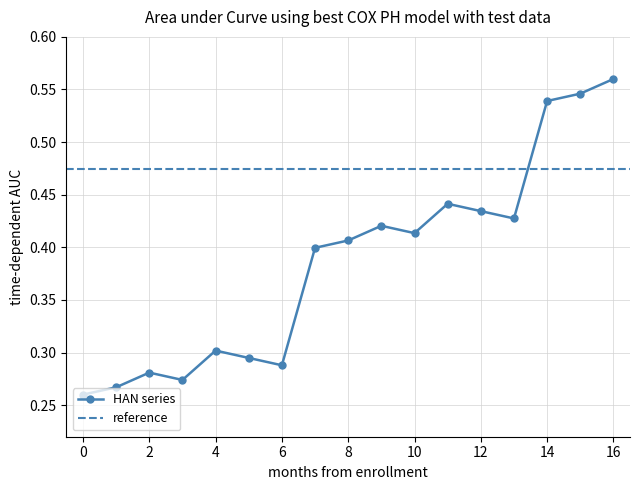

True or false: HAN series has more than 2 interior local peaks.

True